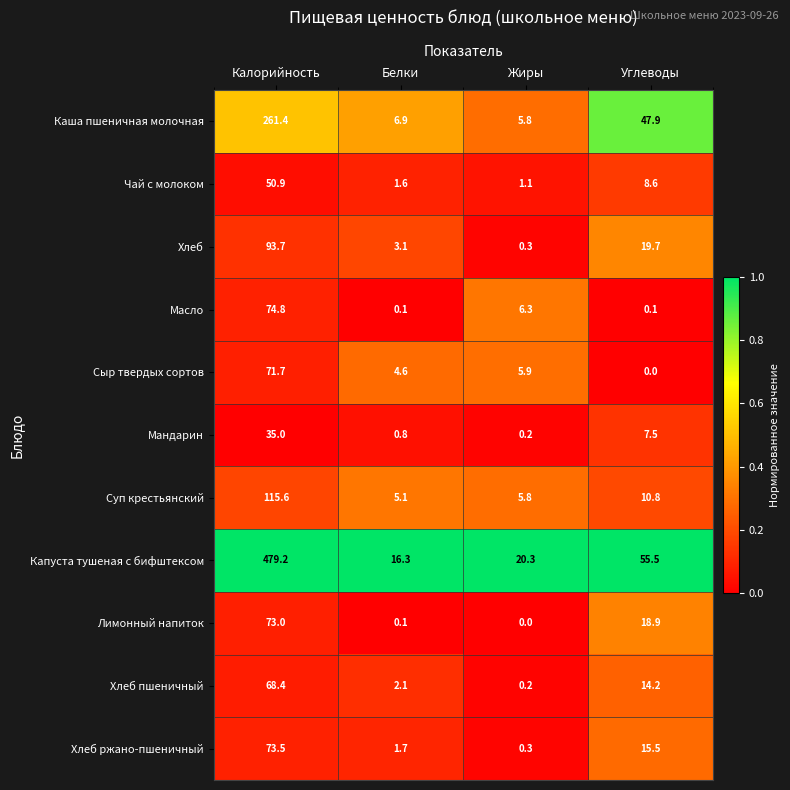

Between Калорийность and Углеводы, which series saw the biggest shift?

Капуста тушеная с бифштексом